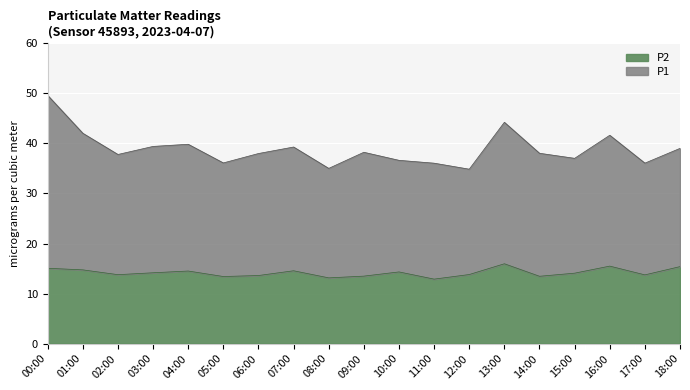

What is the label of the 8th point from the right?

11:00